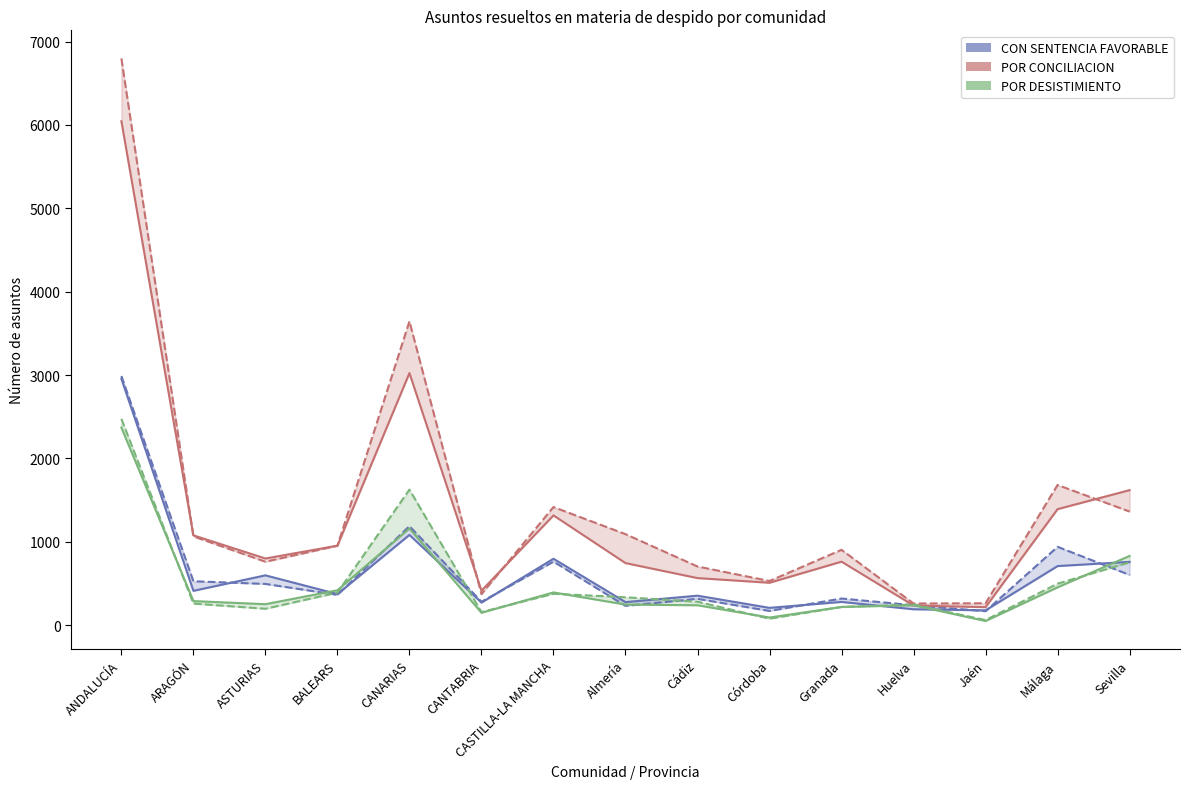

Which series has the largest total across all categories?

POR CONCILIACION 2018